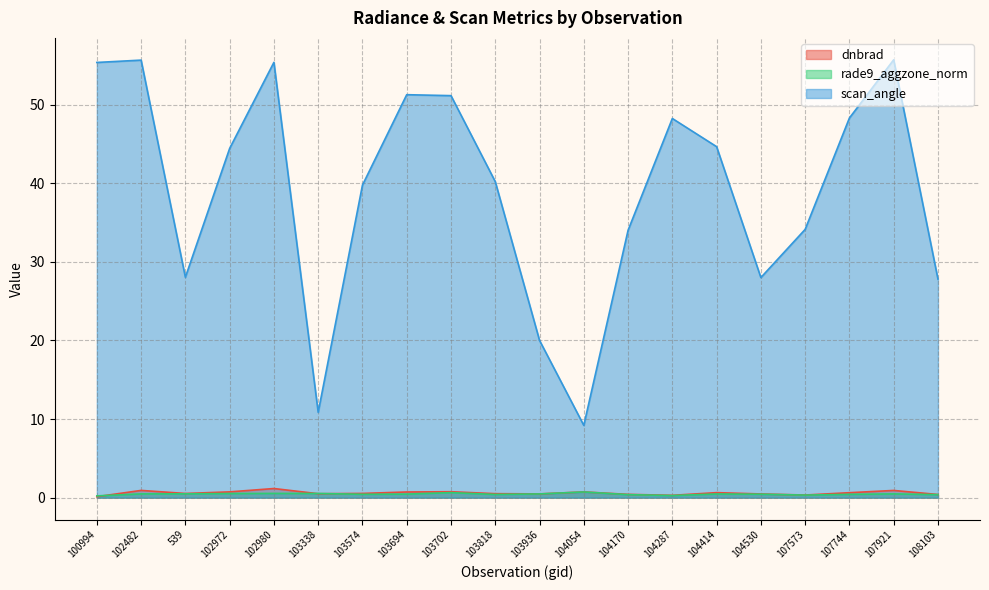

What is the total value across all series at 103694?

52.5